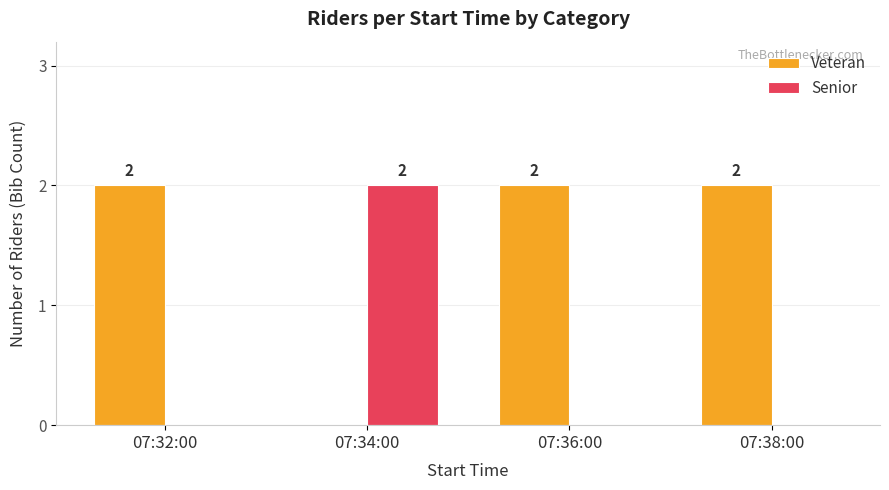

Is the value of Veteran at 07:36:00 greater than the value of Senior at 07:36:00?

Yes